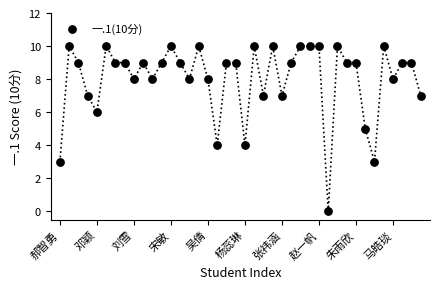

What is the range of Y values (max minus min)?

10